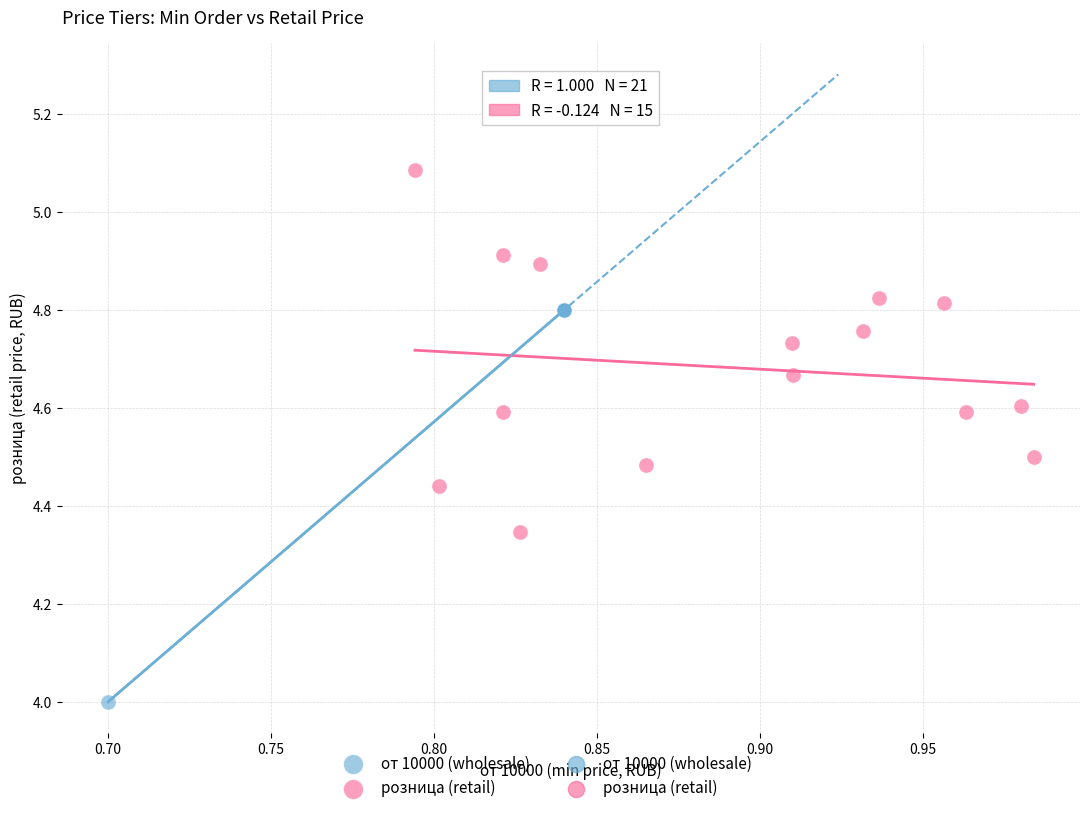

Which series reaches the minimum Y coordinate?

от 10000 (wholesale)